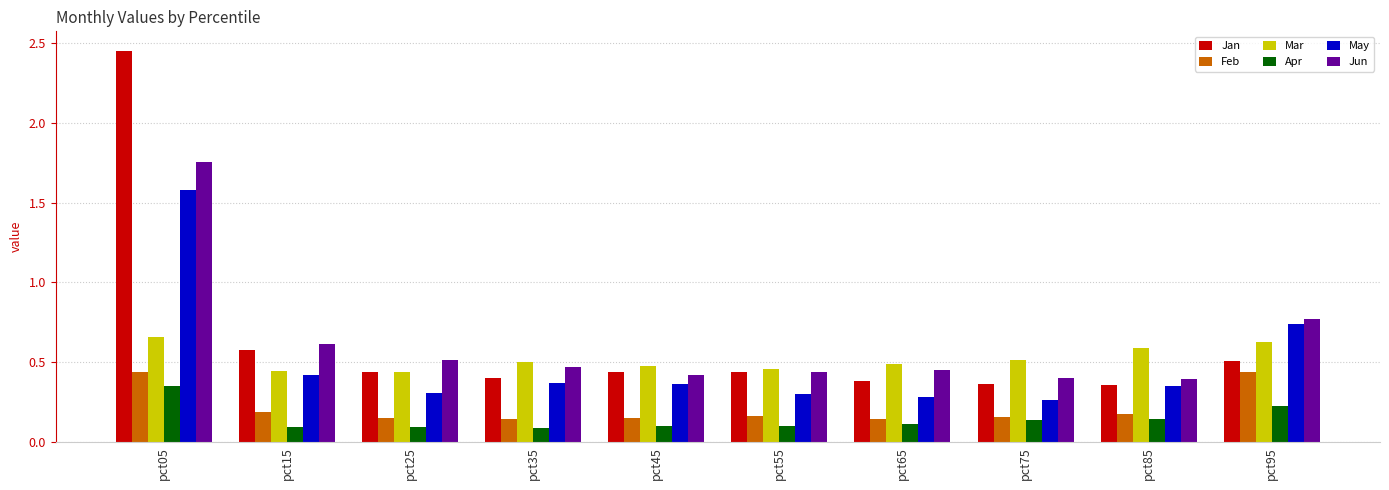

What is the difference between the May values at pct05 and pct85?

1.2